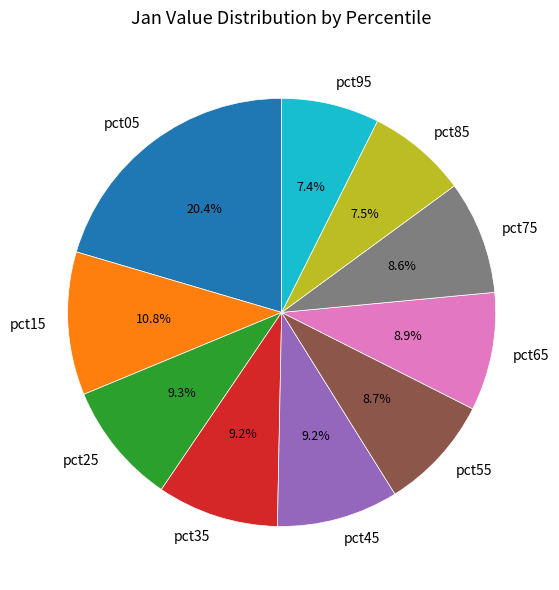

What is the largest slice in the pie chart?

pct05